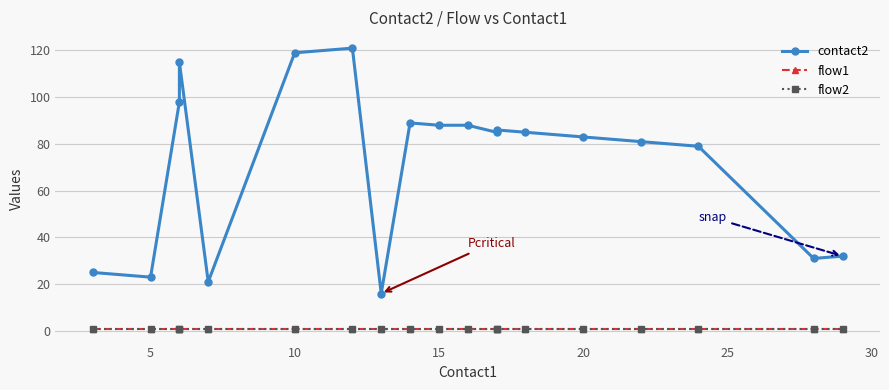

Is it true that flow1 equals 1 at 15?

True